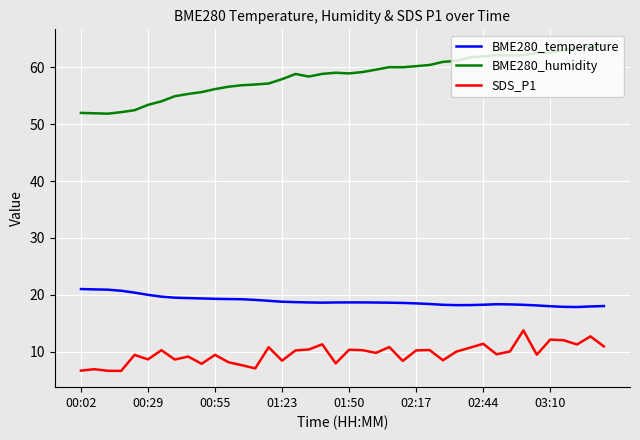

What is the lowest value of the BME280_temperature series?

17.9